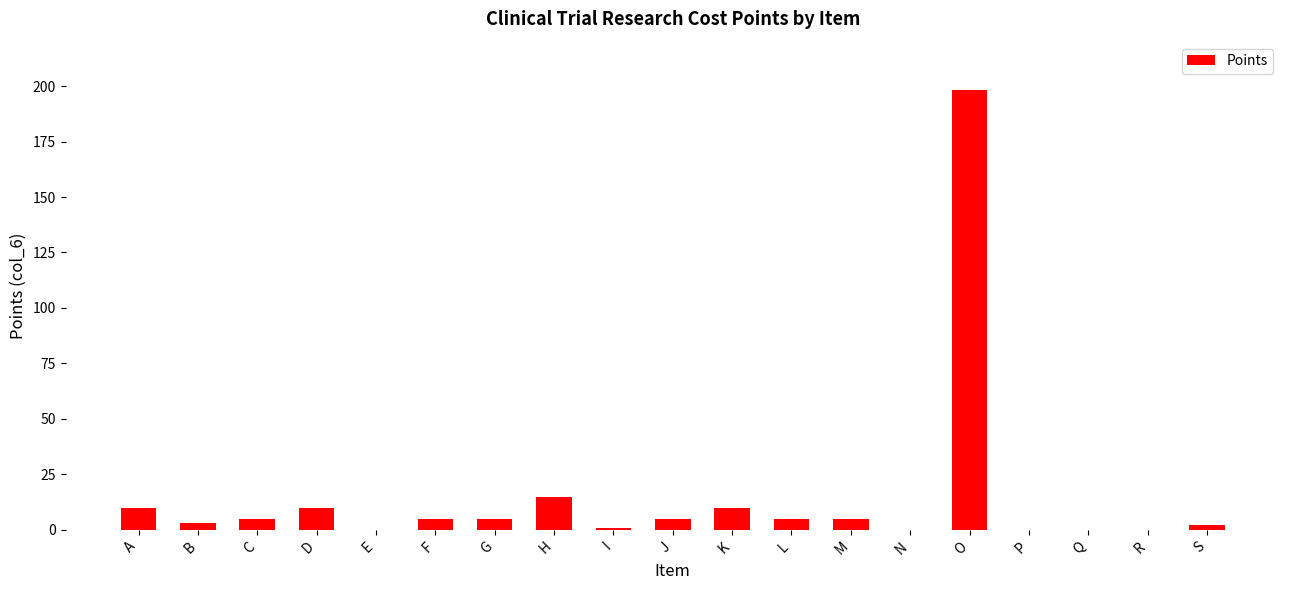

What is the sum of all values?

279